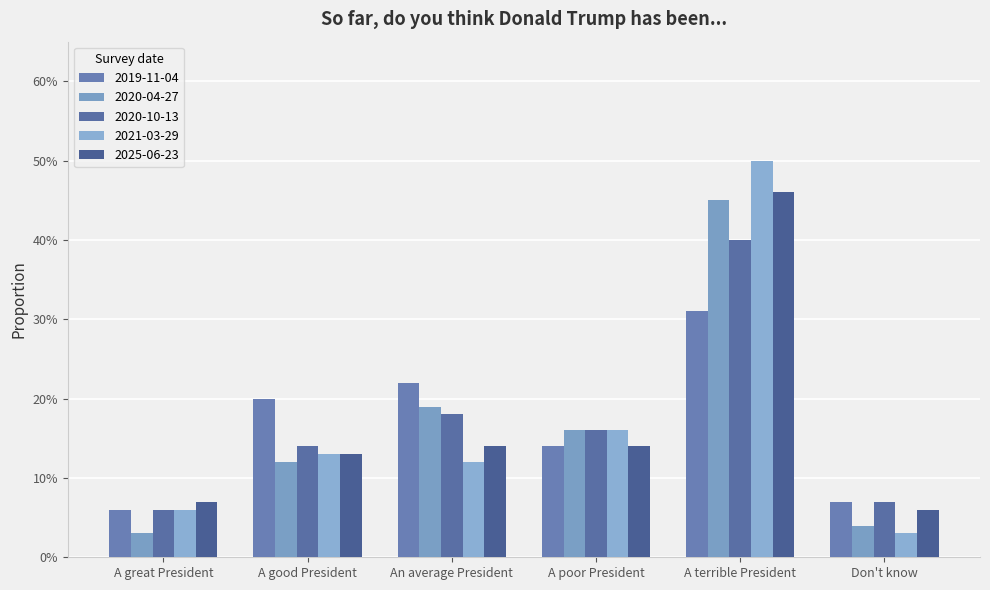

True or false: 2019-11-04 has a value of 0.1 at A good President.

False